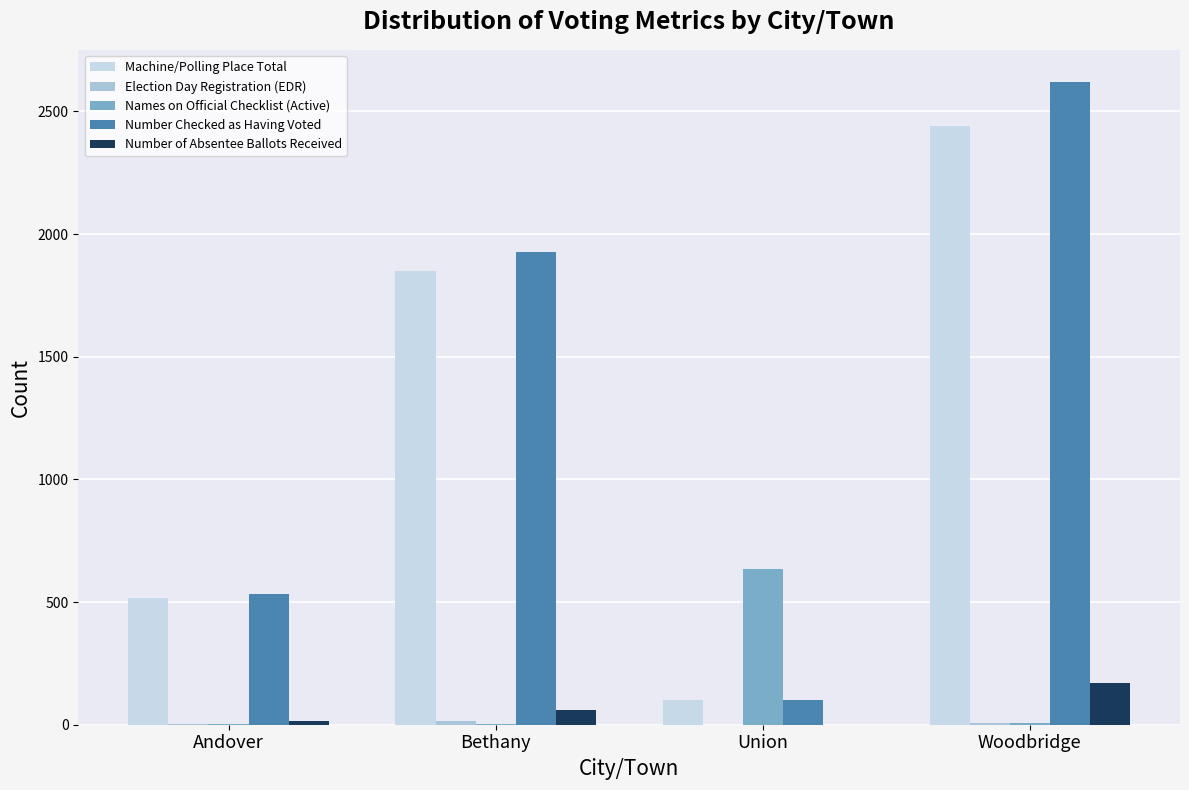

How many categories are shown in the chart?

4